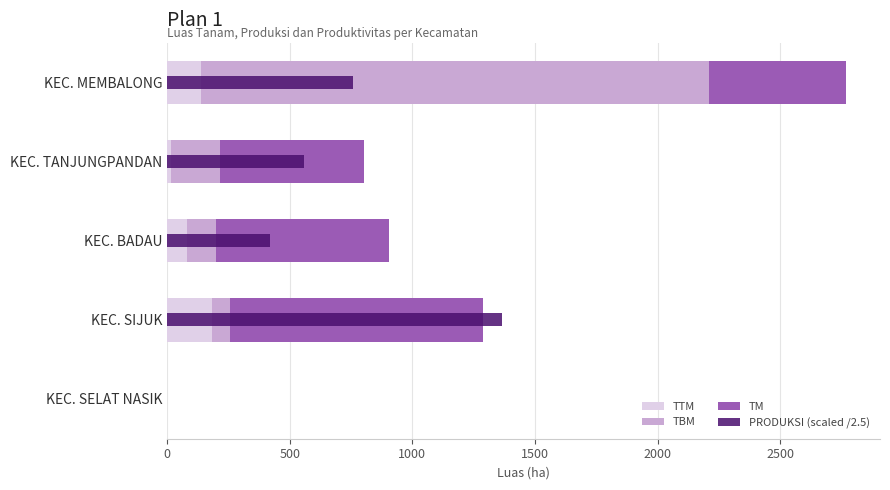

Reading left to right, list all the values displayed in this chart.

TTM: 0=137.0	500=16.0	1000=80.0	1500=185.0	2000=0.0
TBM: 0=2070.7	500=198.0	1000=121.0	1500=70.0	2000=0.0
TM: 0=560.0	500=588.0	1000=702.0	1500=1033.0	2000=0.0
PRODUKSI (scaled /2.5): 0=757.5	500=557.8	1000=421.2	1500=1363.6	2000=0.0